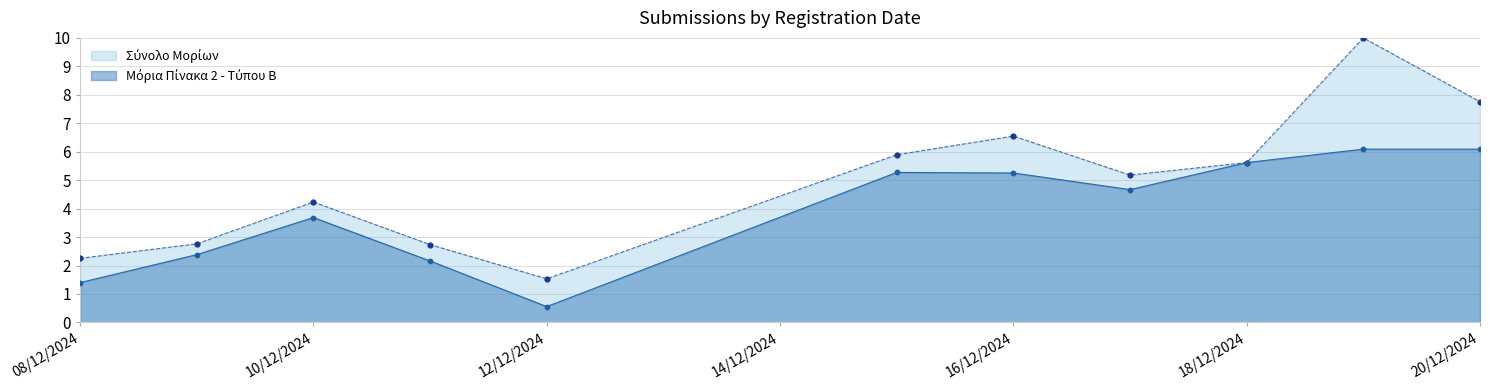

At which category is the sum across all series the highest?

19/12/2024